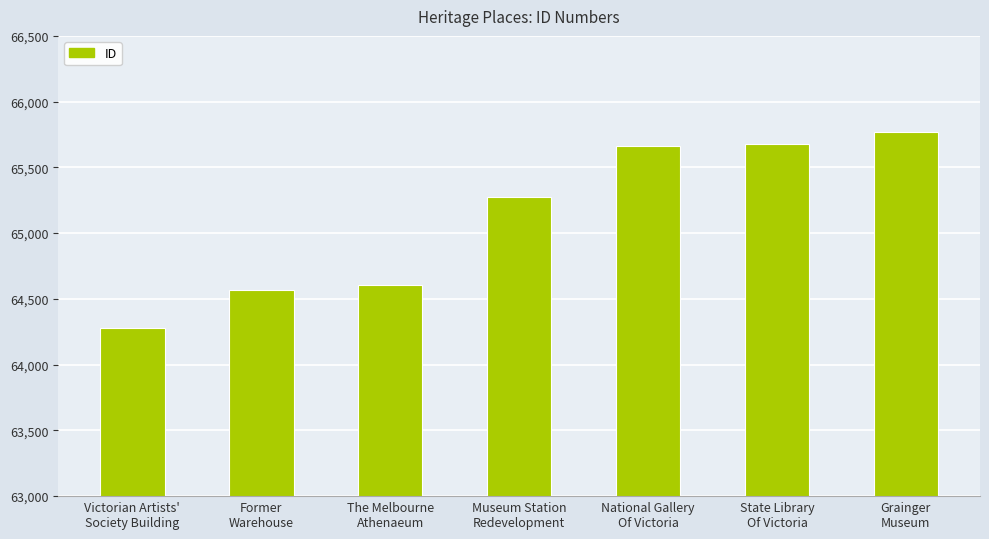

How many series are shown in this chart?

1